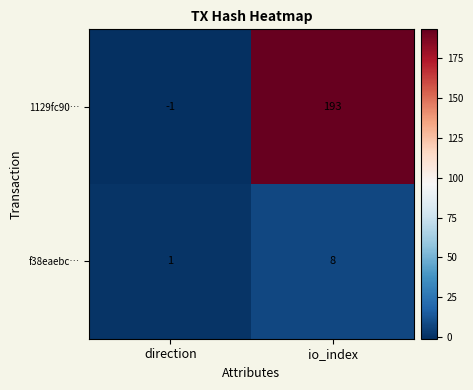

The 1129fc90… series shows 0 at direction. True or false?

False